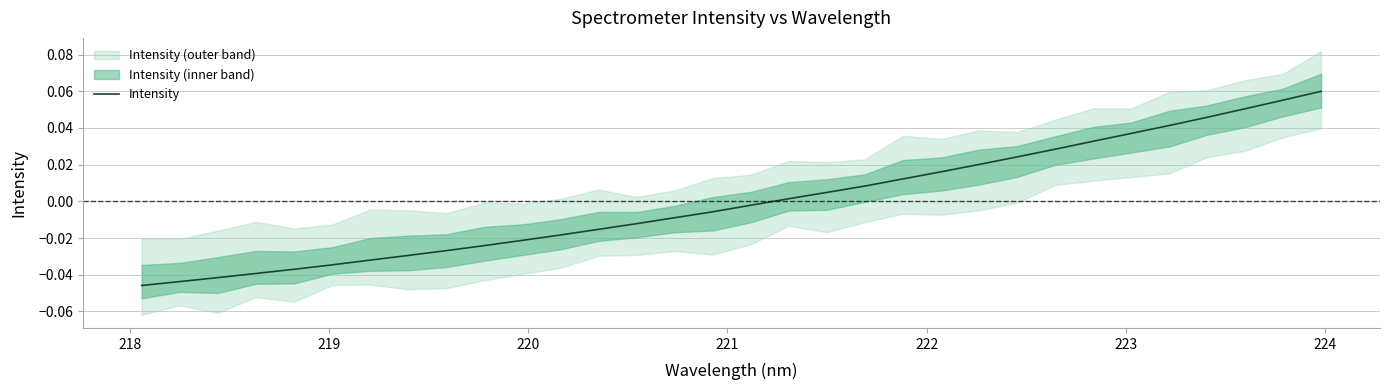

The value at 20 is 0.0. True or false?

False